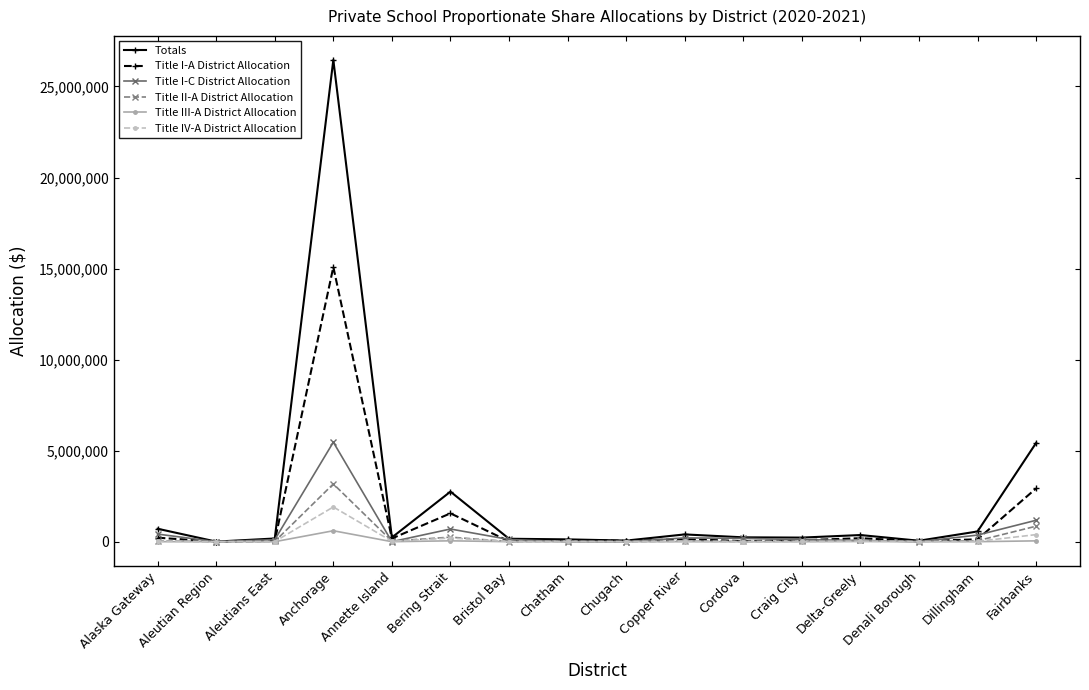

Count the number of data series in this chart.

6